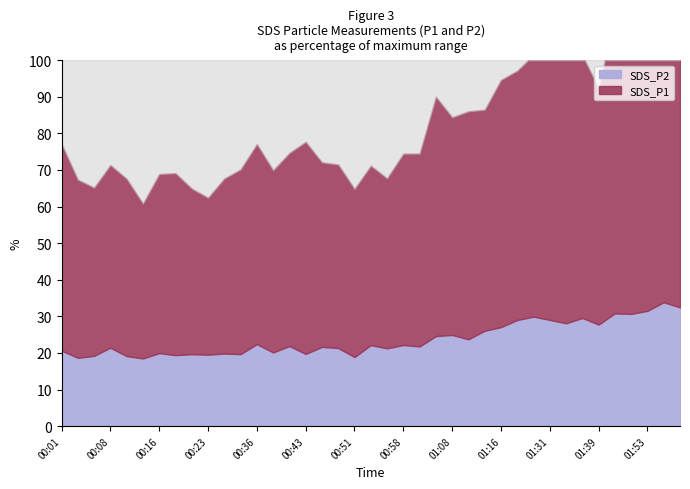

At how many categories does at least one series exceed 18?

39